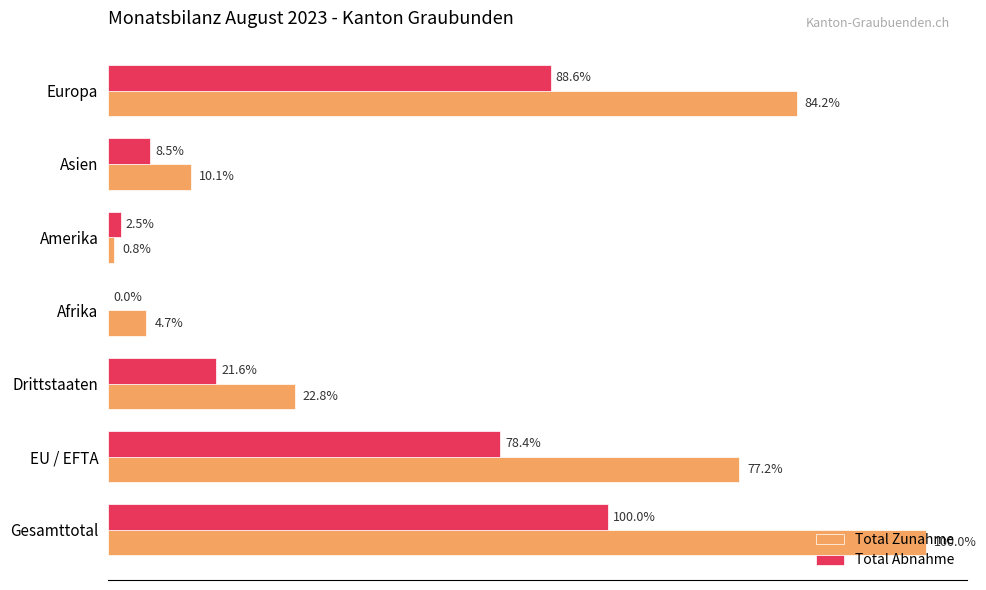

What are all the series names shown in the legend?

Total Zunahme, Total Abnahme